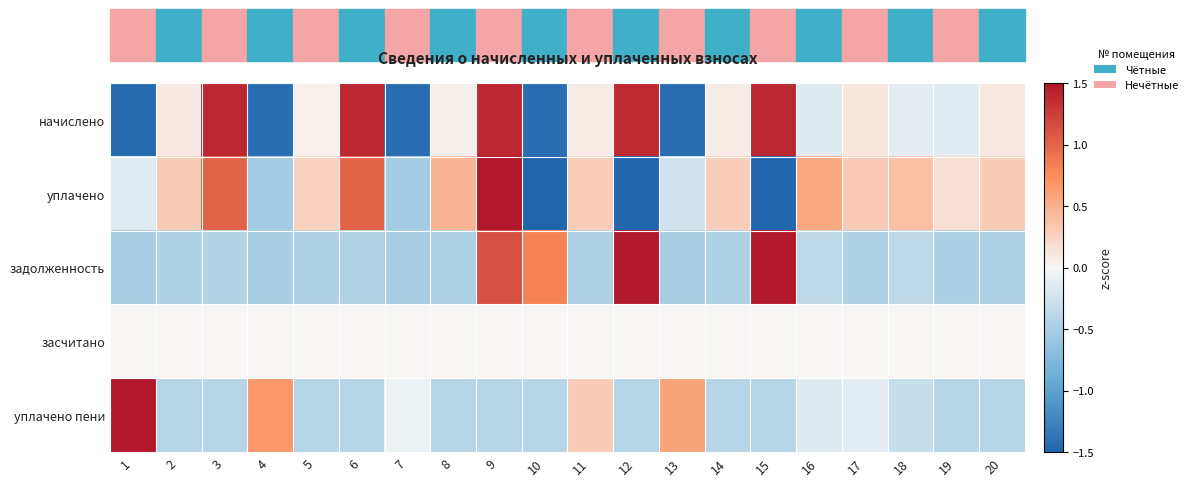

What is the total value across all series at 20?

-0.5